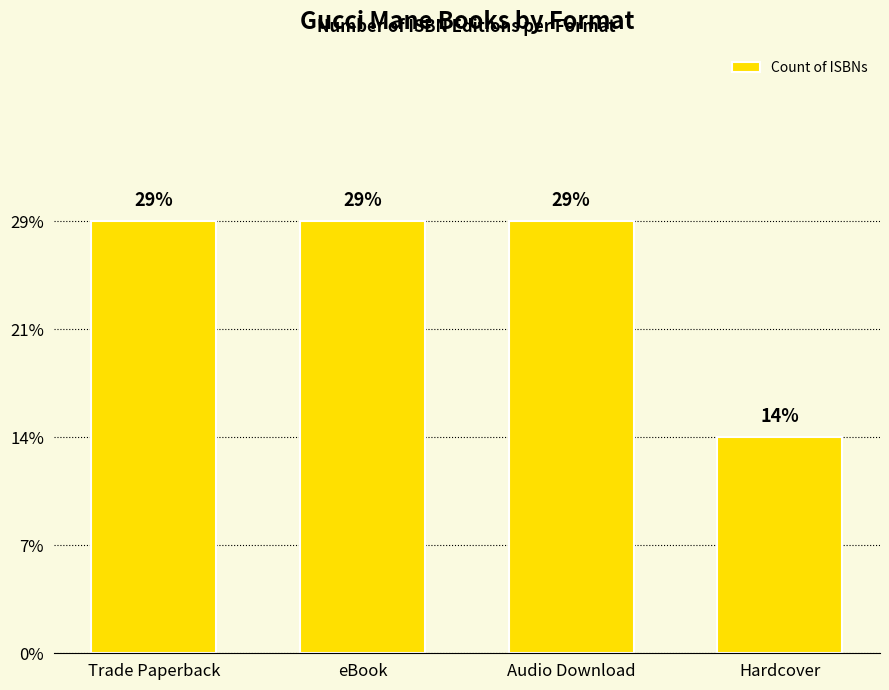

Are the bars horizontal?

No